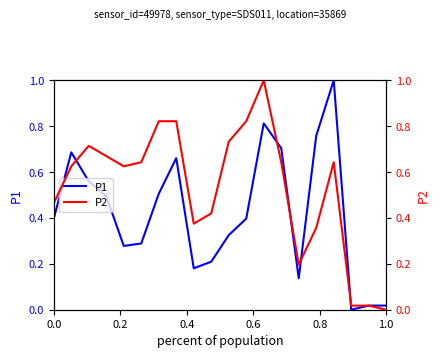

What are all the series names shown in the legend?

P1, P2